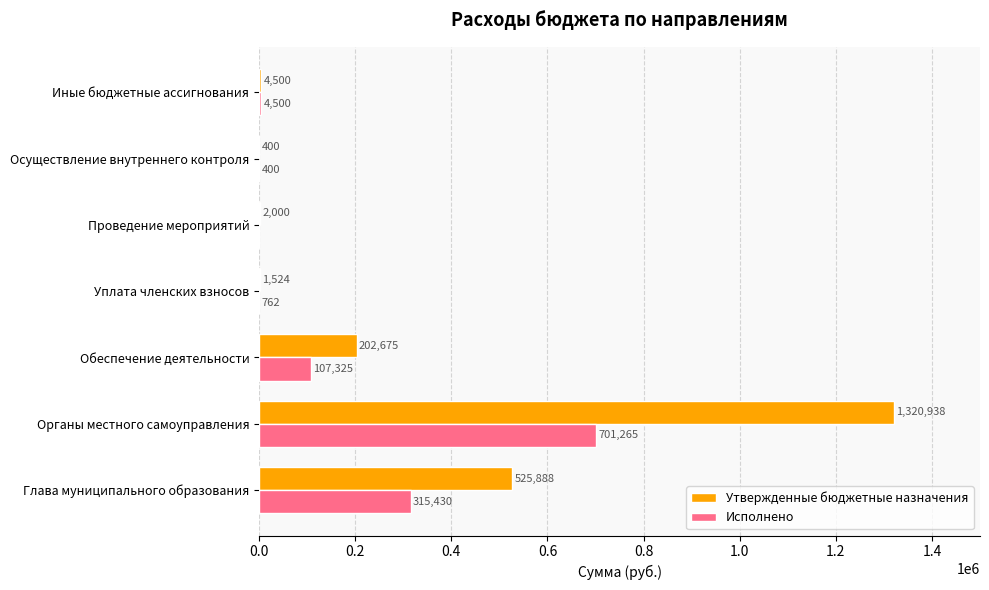

Is the value of Утвержденные бюджетные назначения at Проведение мероприятий greater than the value of Исполнено at Осуществление внутреннего контроля?

Yes